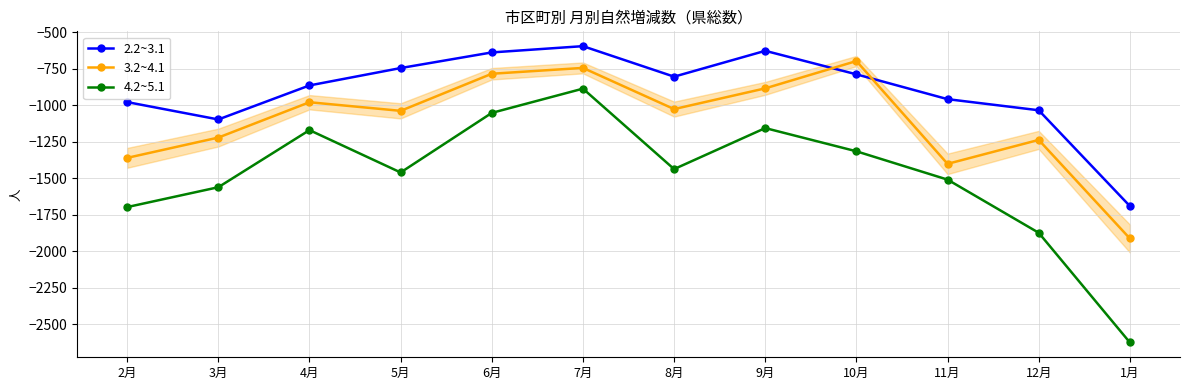

How many data points in 3.2~4.1 are less than -1027?

6